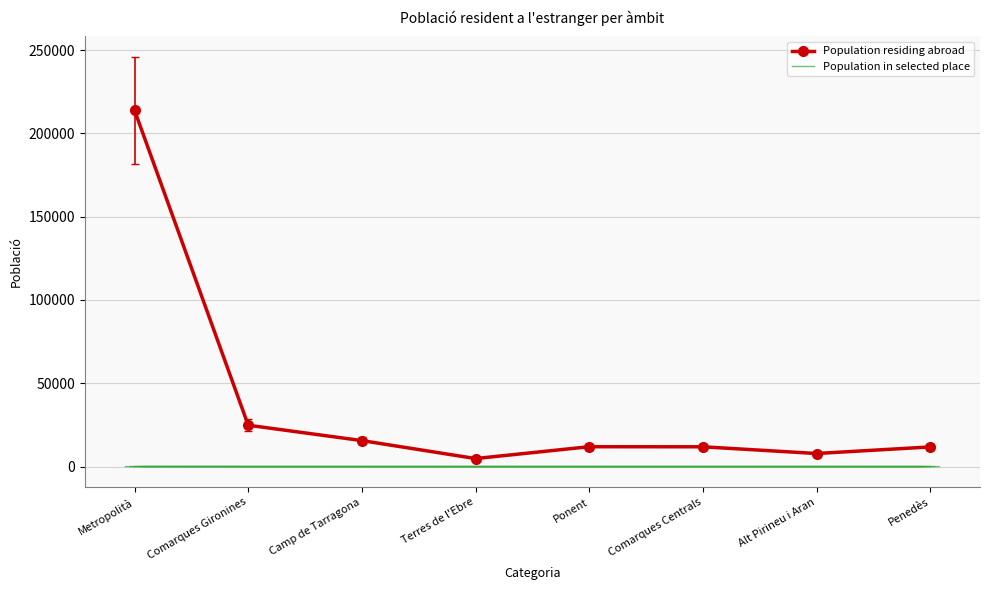

True or false: Population residing abroad has a value of 22284.7 at Camp de Tarragona.

False